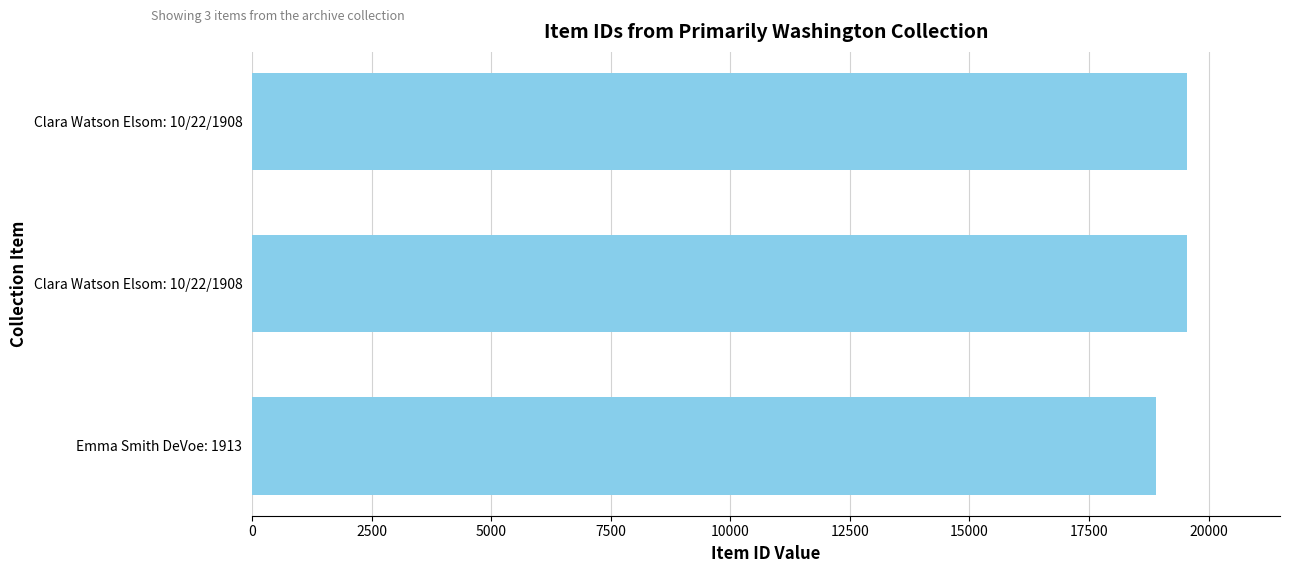

How many values are below 19539?

1